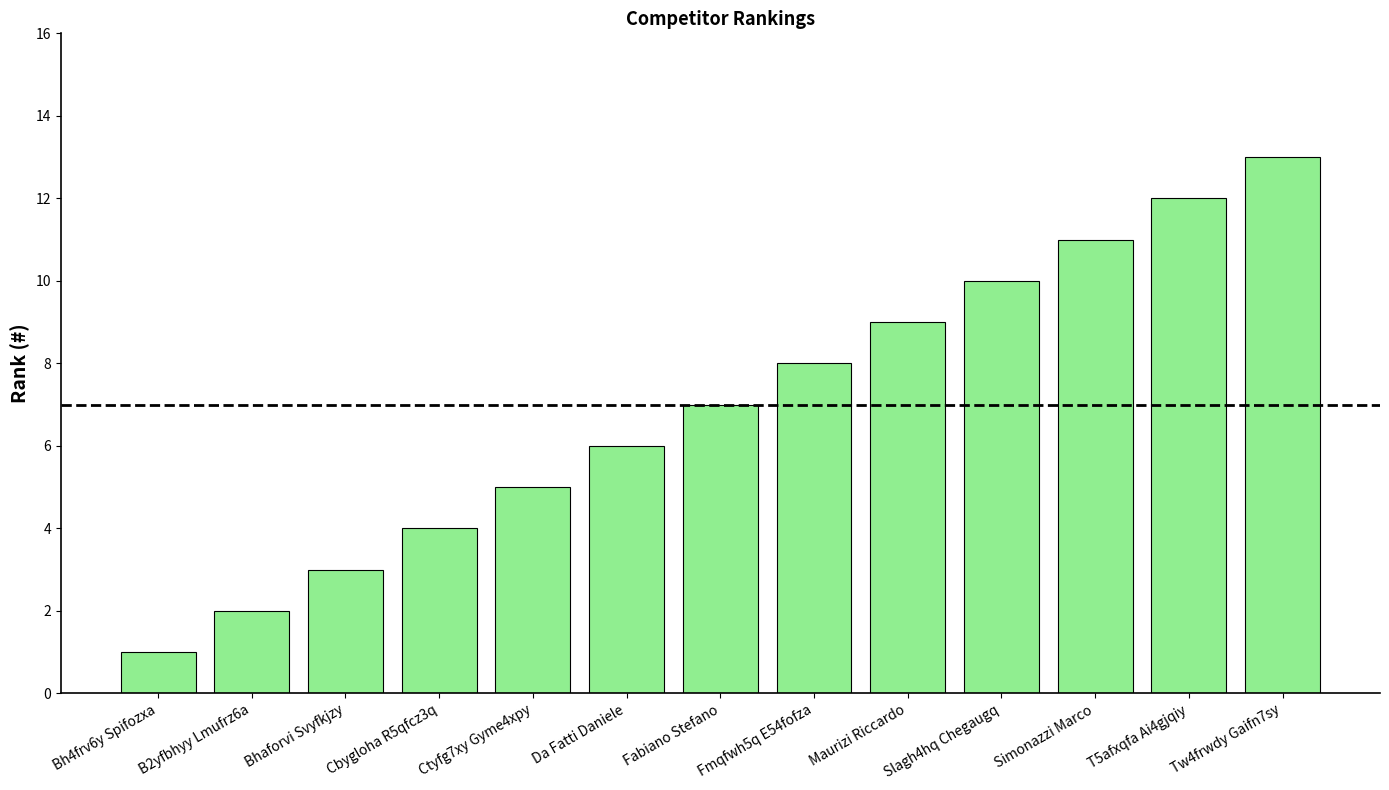

What is the label of the 13th bar from the right?

Bh4frv6y Spifozxa